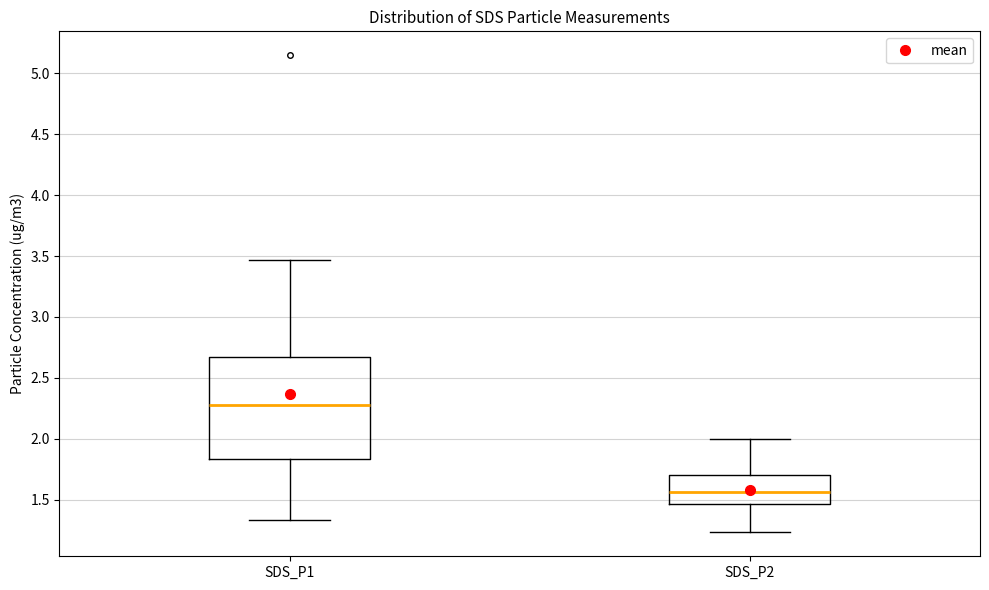

Comparing the boxes themselves (not the whiskers), which one is the tallest?

SDS_P1